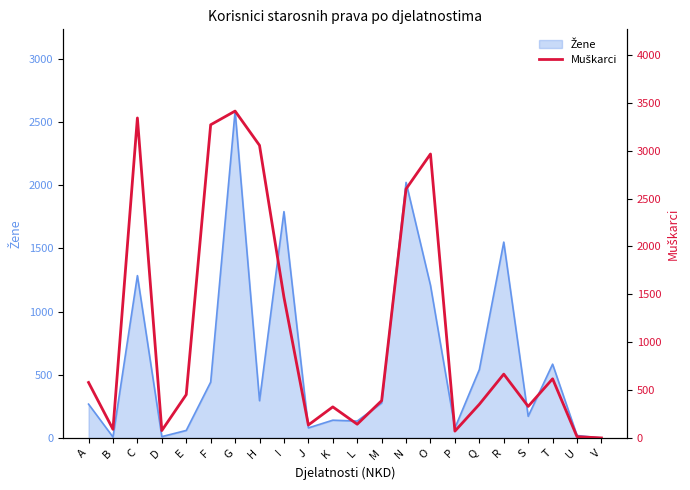

Reading left to right, what are all the values shown in this chart?

580	91	3341	78	453	3270	3413	3055	1470	136	325	144	390	2600	2965	72	352	667	330	618	14	1